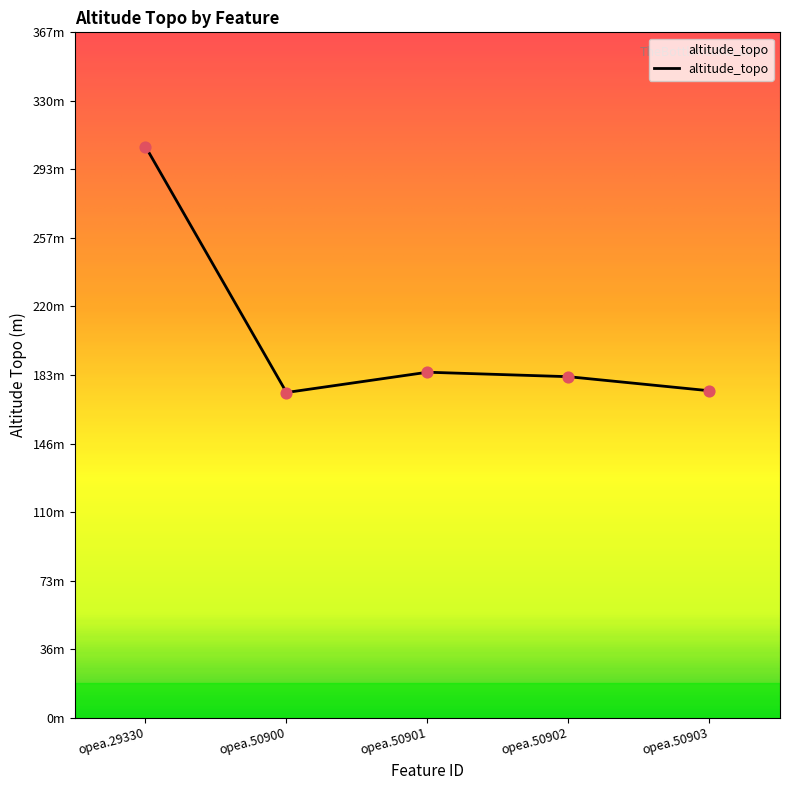

Approximately how many times larger is the value at opea.50900 compared to opea.50903?

1.0